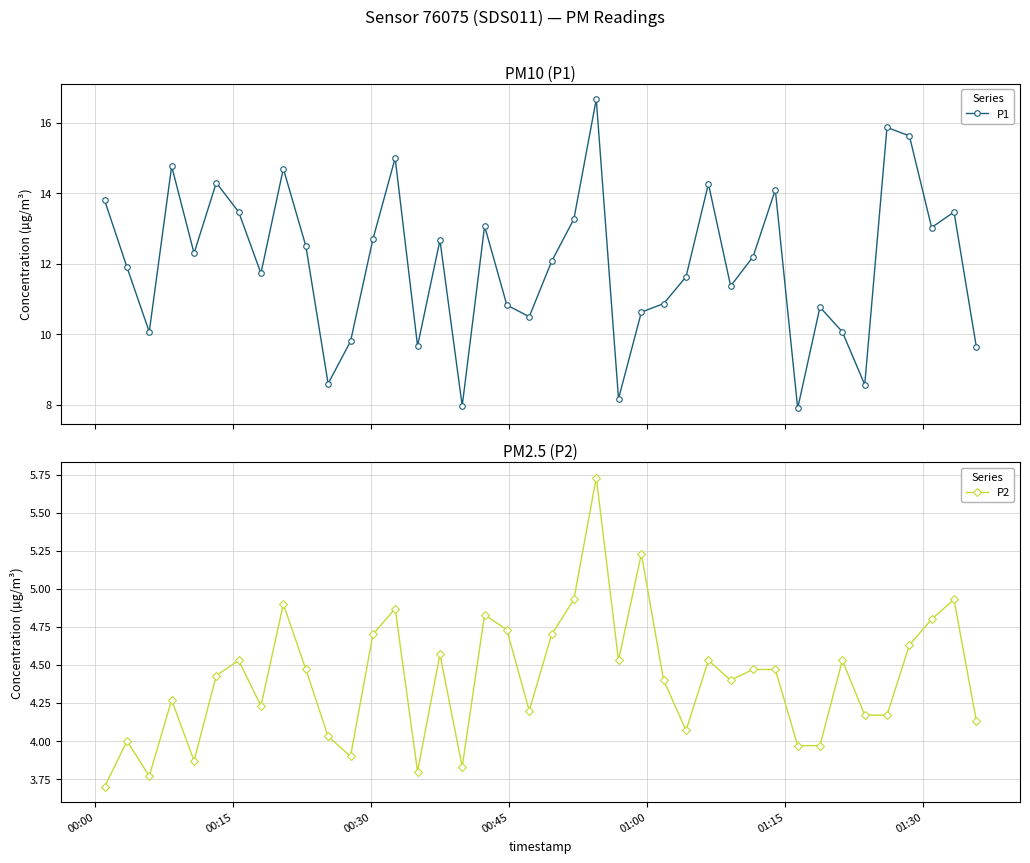

What is the value of the P1 point at the 21st from the left?

12.1